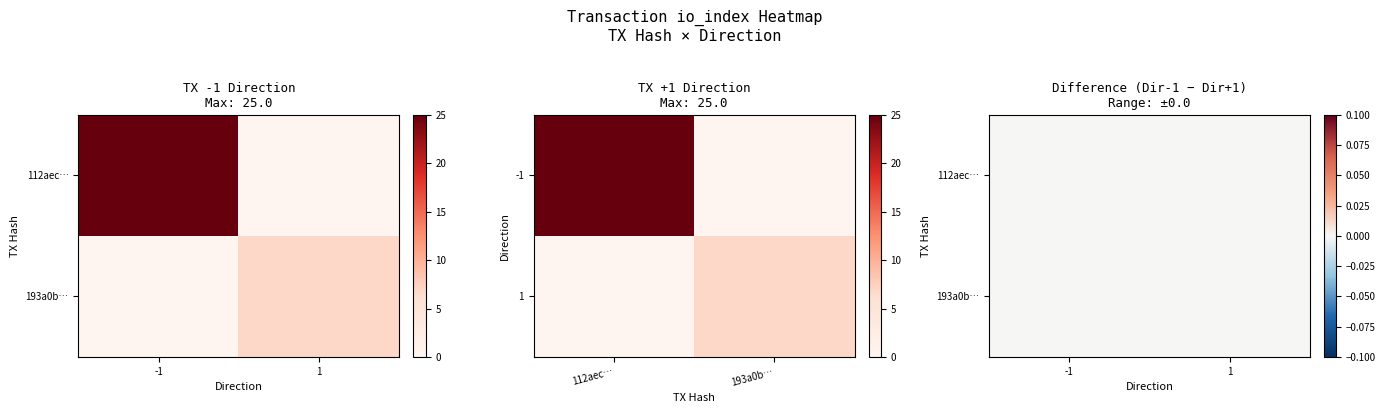

At how many categories does at least one series exceed 23?

1